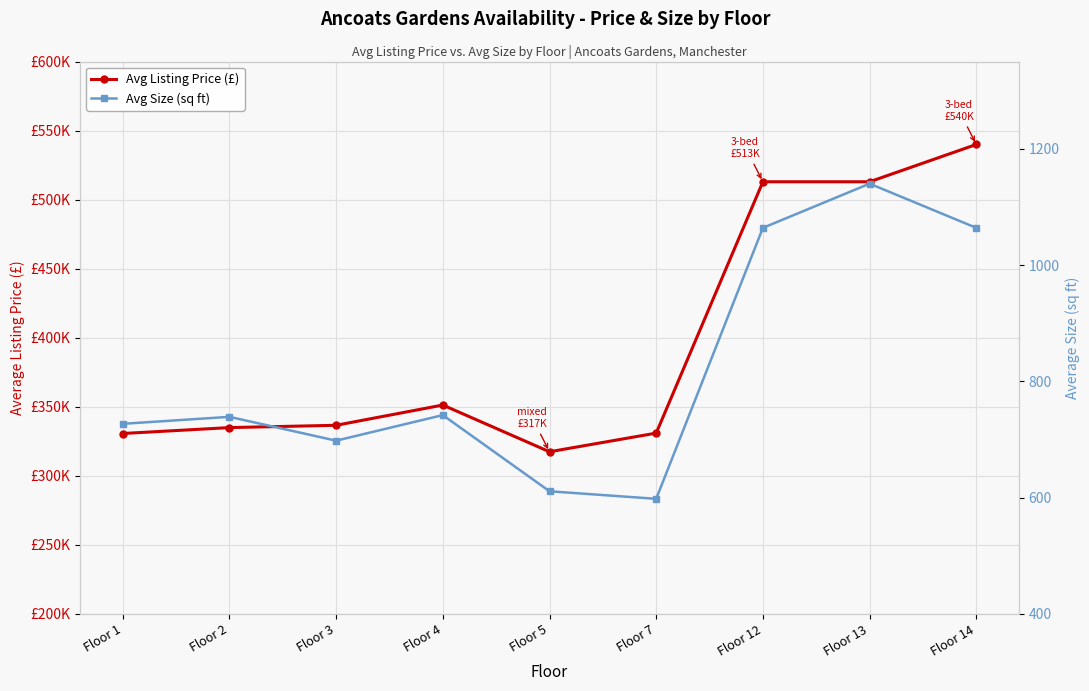

What is the value of the Avg Listing Price (£) point at the 2nd from the left?

334950